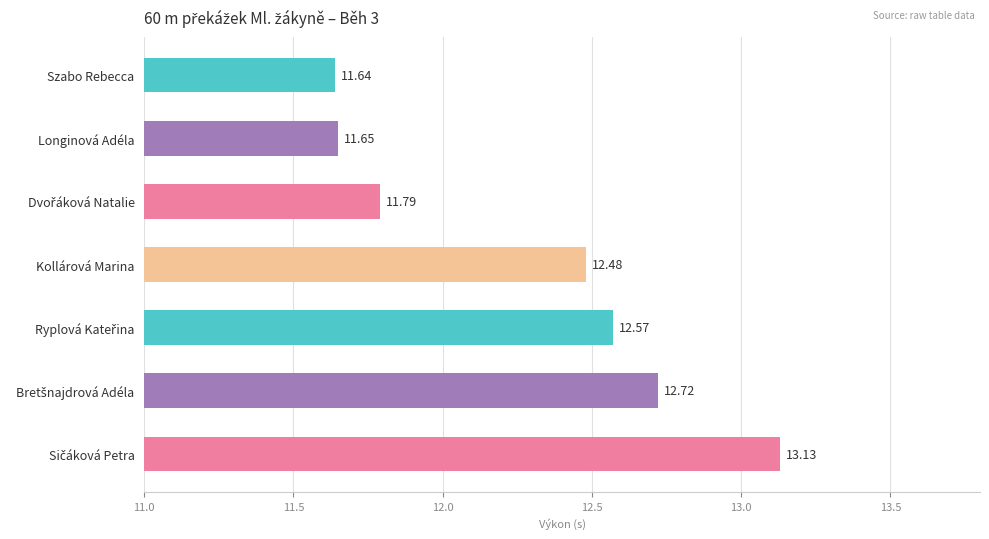

What is the label of the 4th bar from the top?

Kollárová Marina